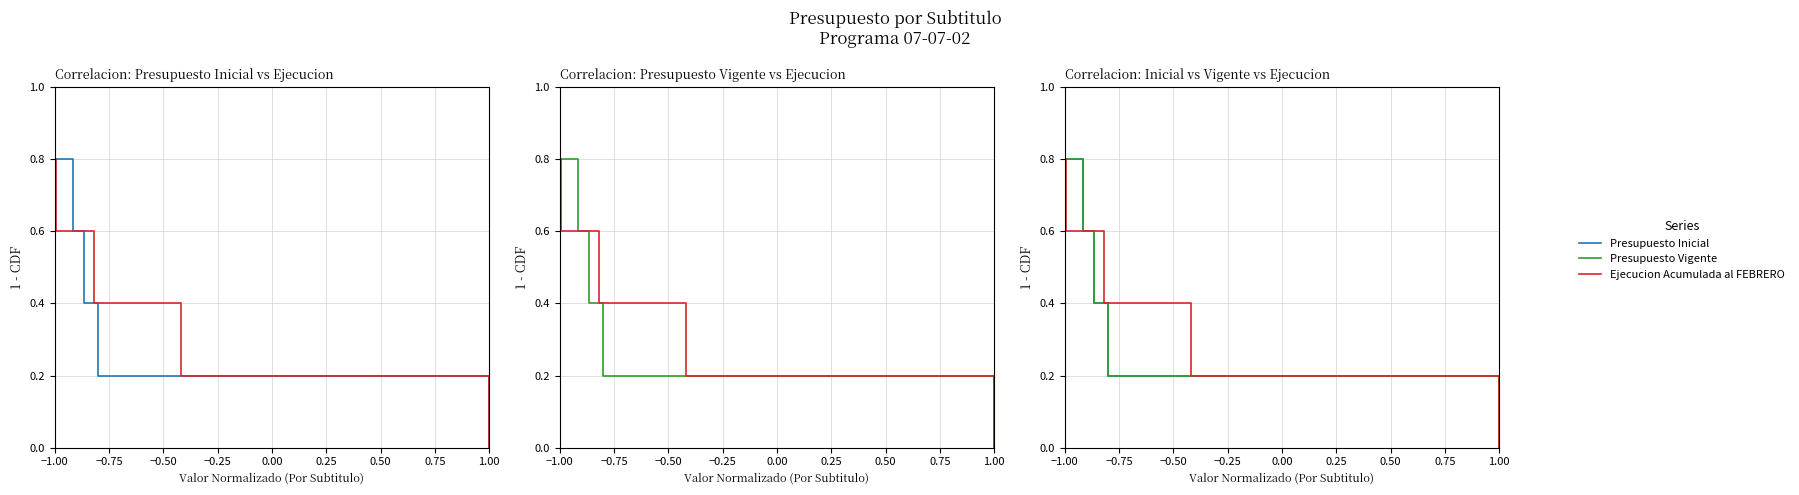

What are all the series names shown in the legend?

Presupuesto Inicial, Ejecucion Acumulada al FEBRERO, Presupuesto Vigente